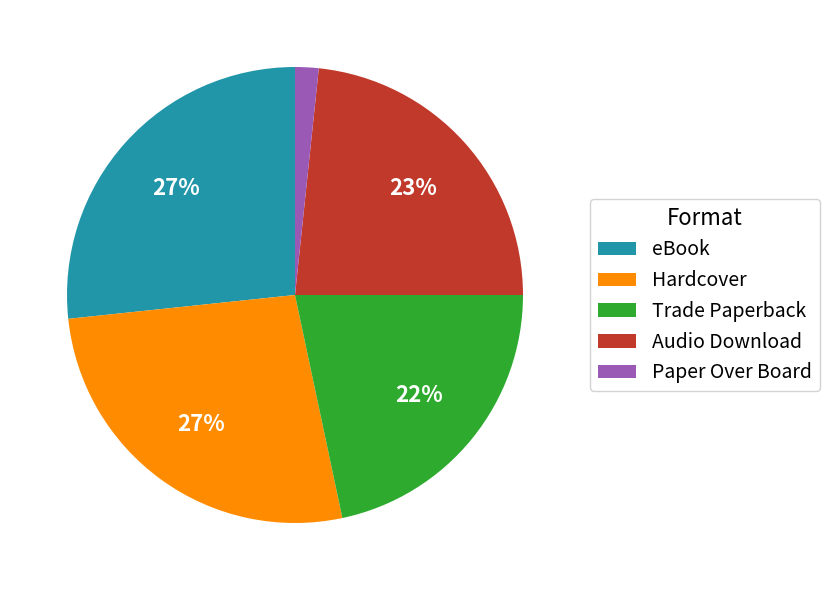

Is eBook the majority of the pie?

No